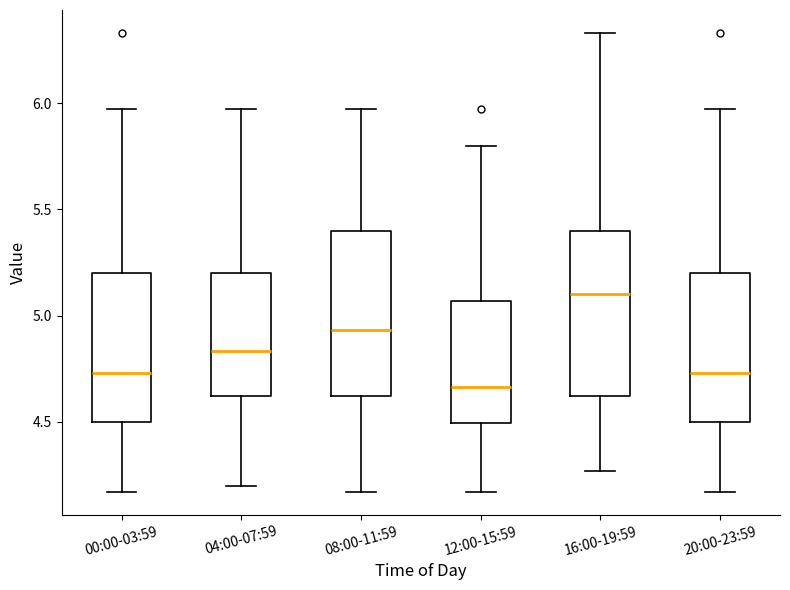

Reading left to right, read every box against the y-axis: the position of its median line, the range the box covers, and the ends of its whiskers. The values are not printed on the chart, so give them approximately, as read against the axis.

00:00-03:59: median 4.75, box 4.50 to 5.20, whiskers 4.15 to 5.95
04:00-07:59: median 4.85, box 4.60 to 5.20, whiskers 4.20 to 5.95
08:00-11:59: median 4.95, box 4.60 to 5.40, whiskers 4.15 to 5.95
12:00-15:59: median 4.65, box 4.50 to 5.05, whiskers 4.15 to 5.80
16:00-19:59: median 5.10, box 4.60 to 5.40, whiskers 4.25 to 6.35
20:00-23:59: median 4.75, box 4.50 to 5.20, whiskers 4.15 to 5.95